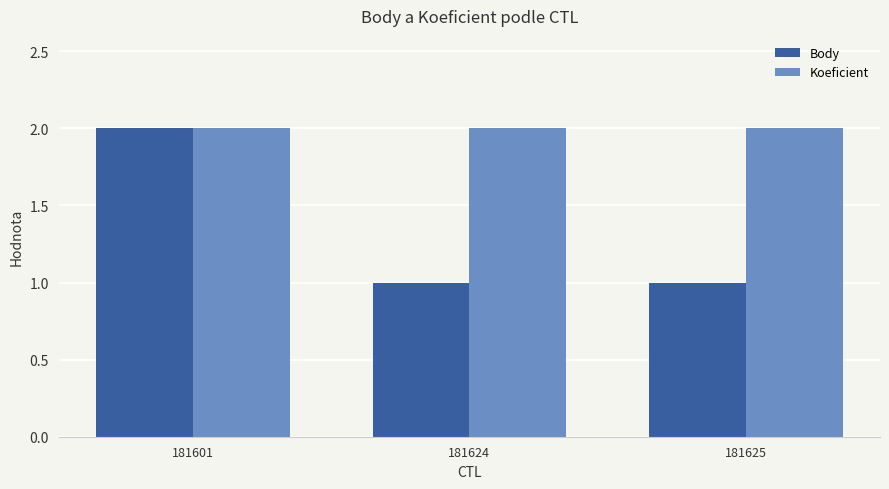

What is the difference between the maximum and second lowest values in the Body series?

1